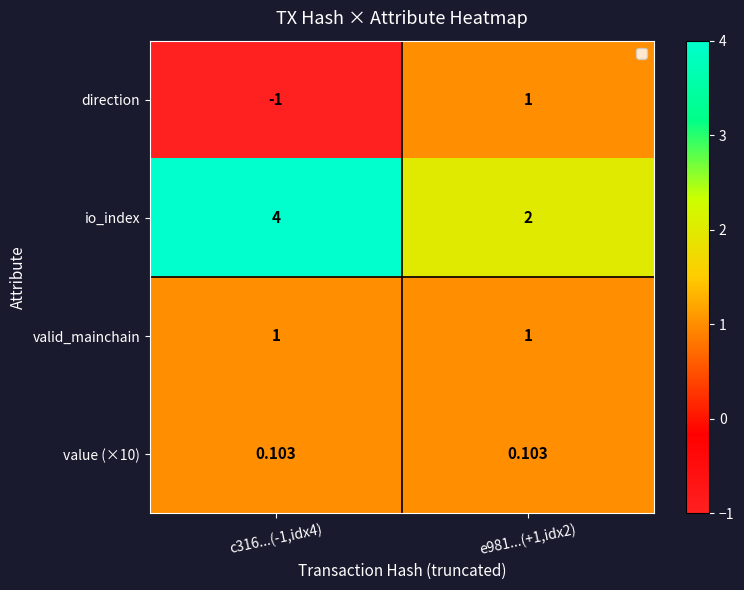

Which series has the largest total across all categories?

io_index